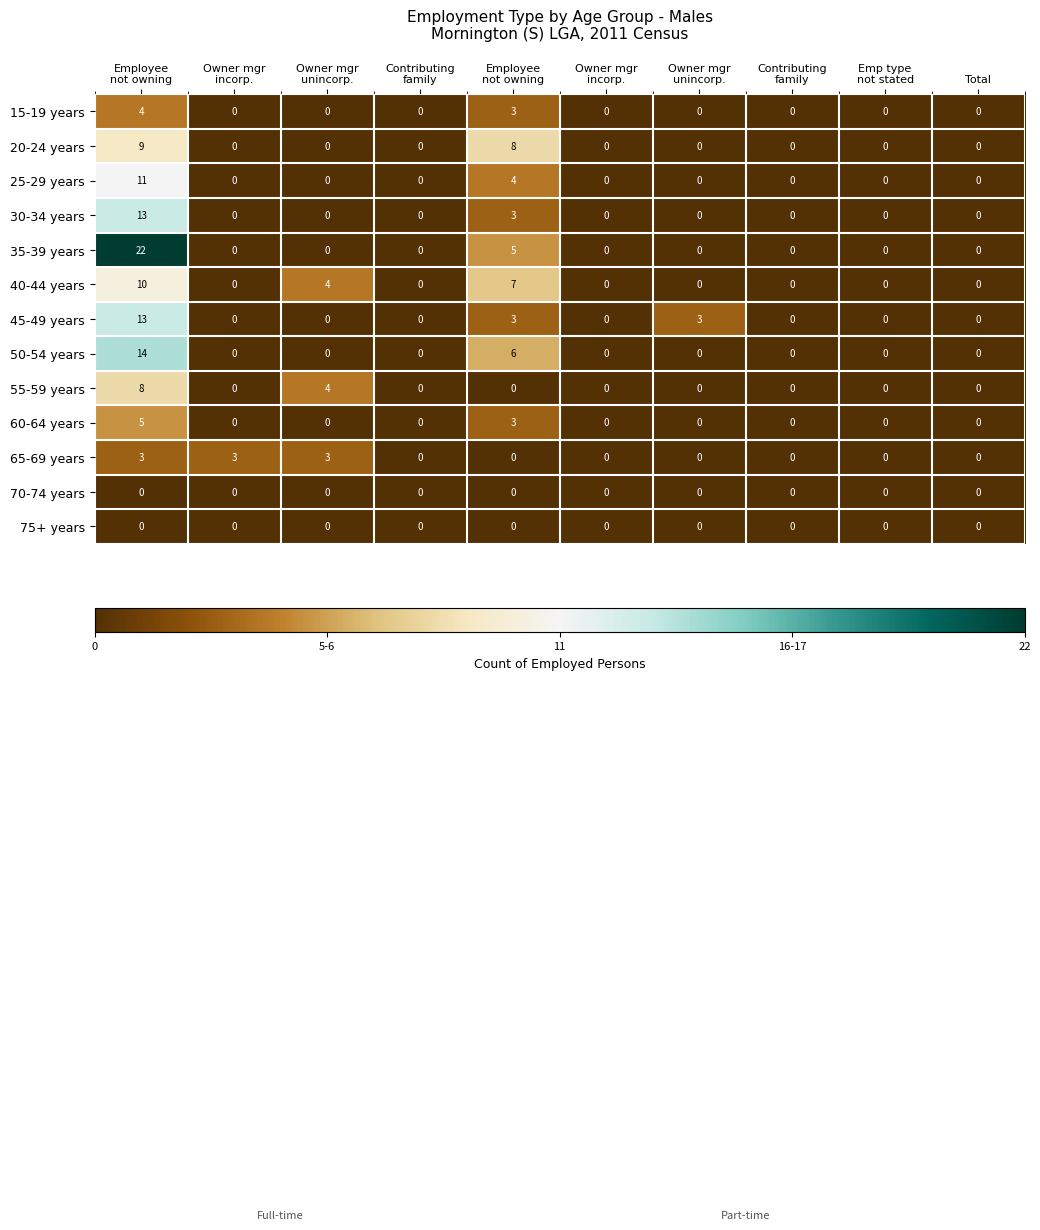

How many categories are shown in the chart?

10